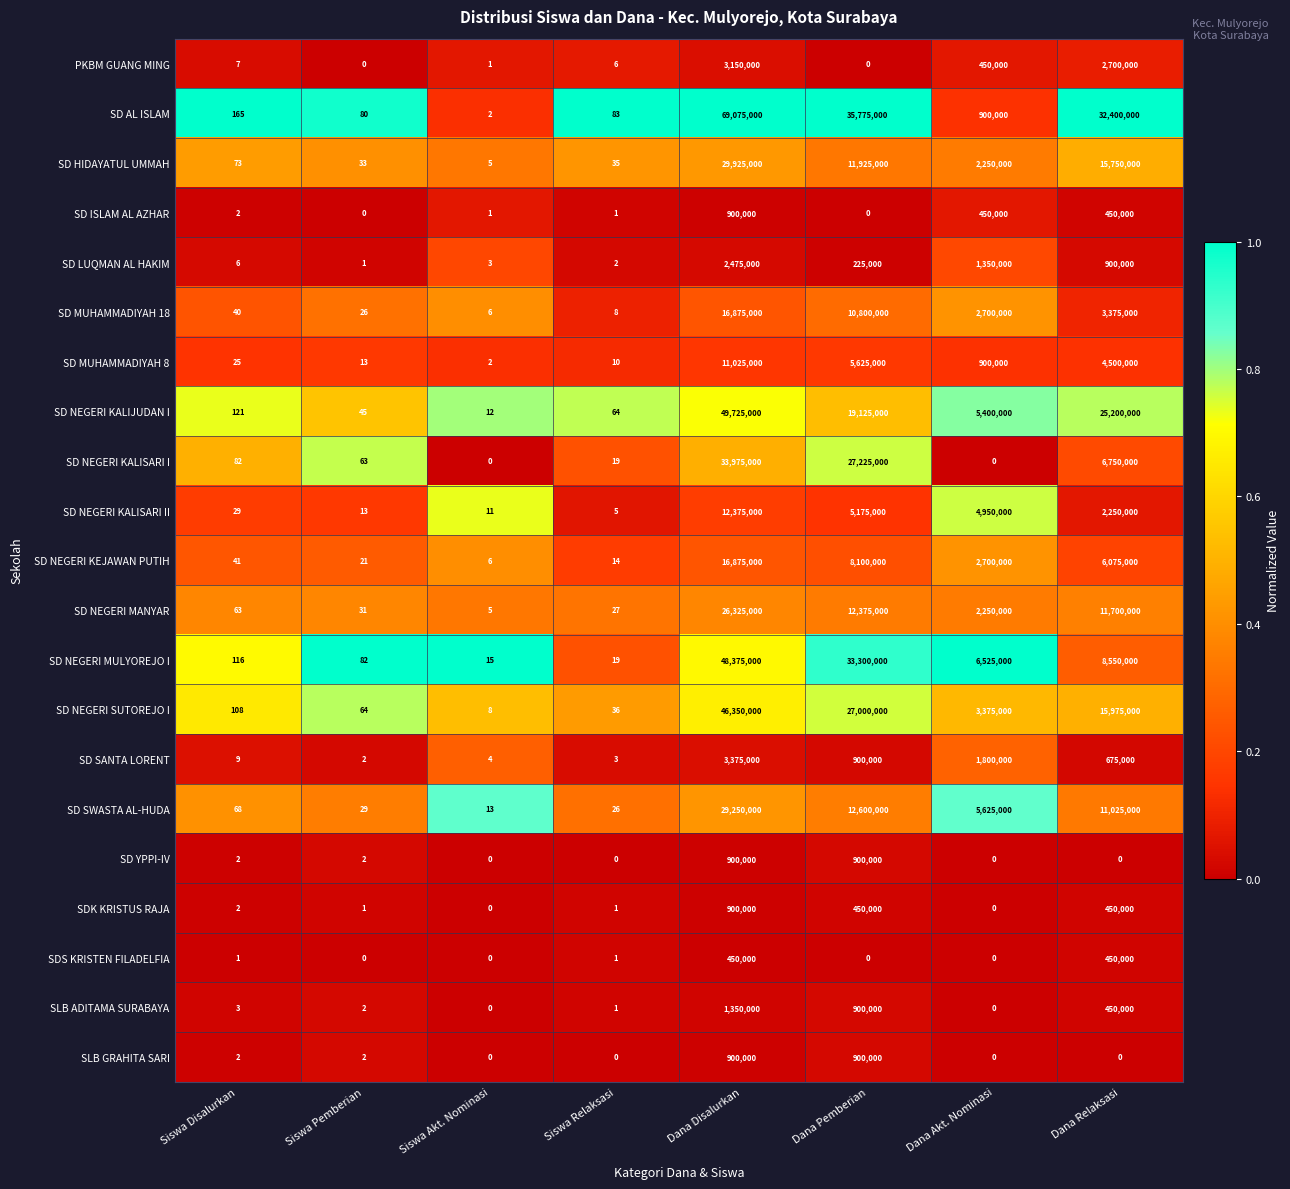

Is it true that SD NEGERI KALISARI I equals 11988249 at Dana Disalurkan?

False